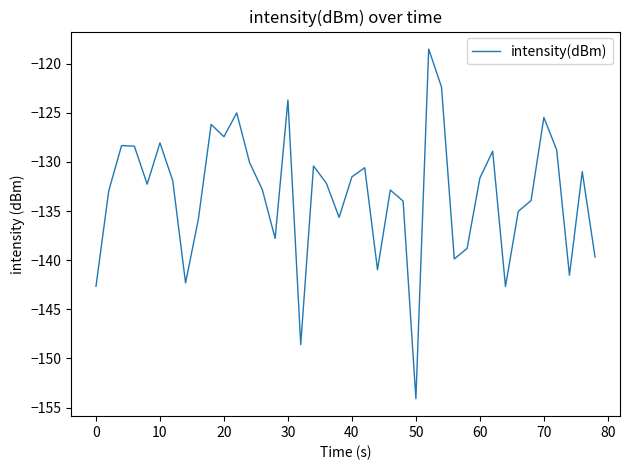

What is the maximum value shown in the chart?

-118.5